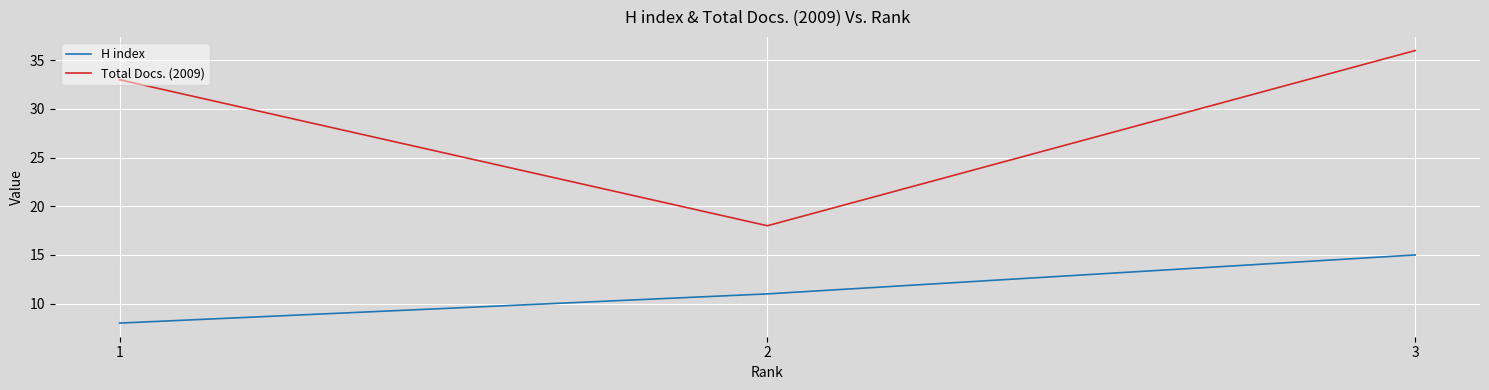

At which category is the sum across all series the highest?

3